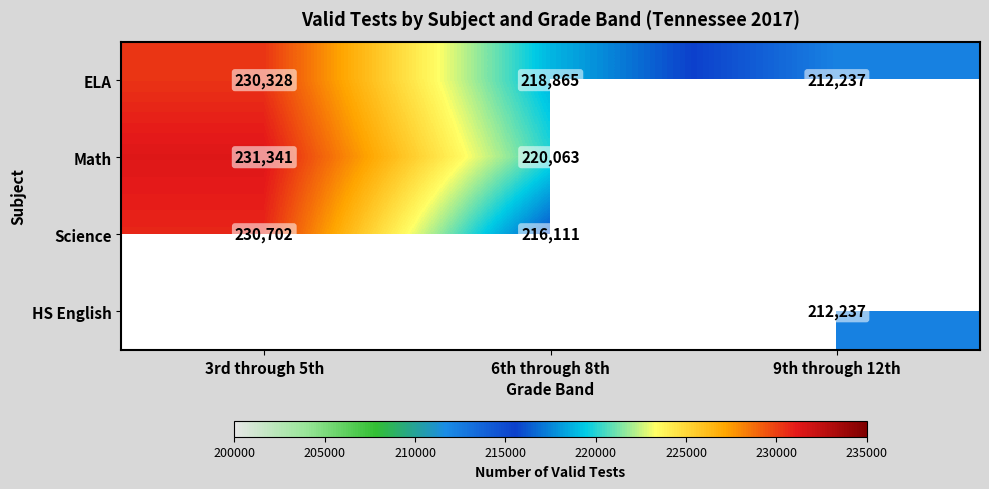

Rank the categories by ELA value from highest to lowest.

3rd through 5th, 6th through 8th, 9th through 12th